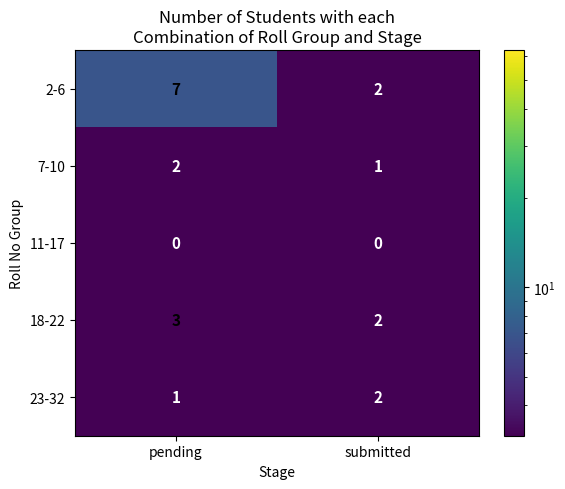

At which category does the chart reach its peak across all series?

pending